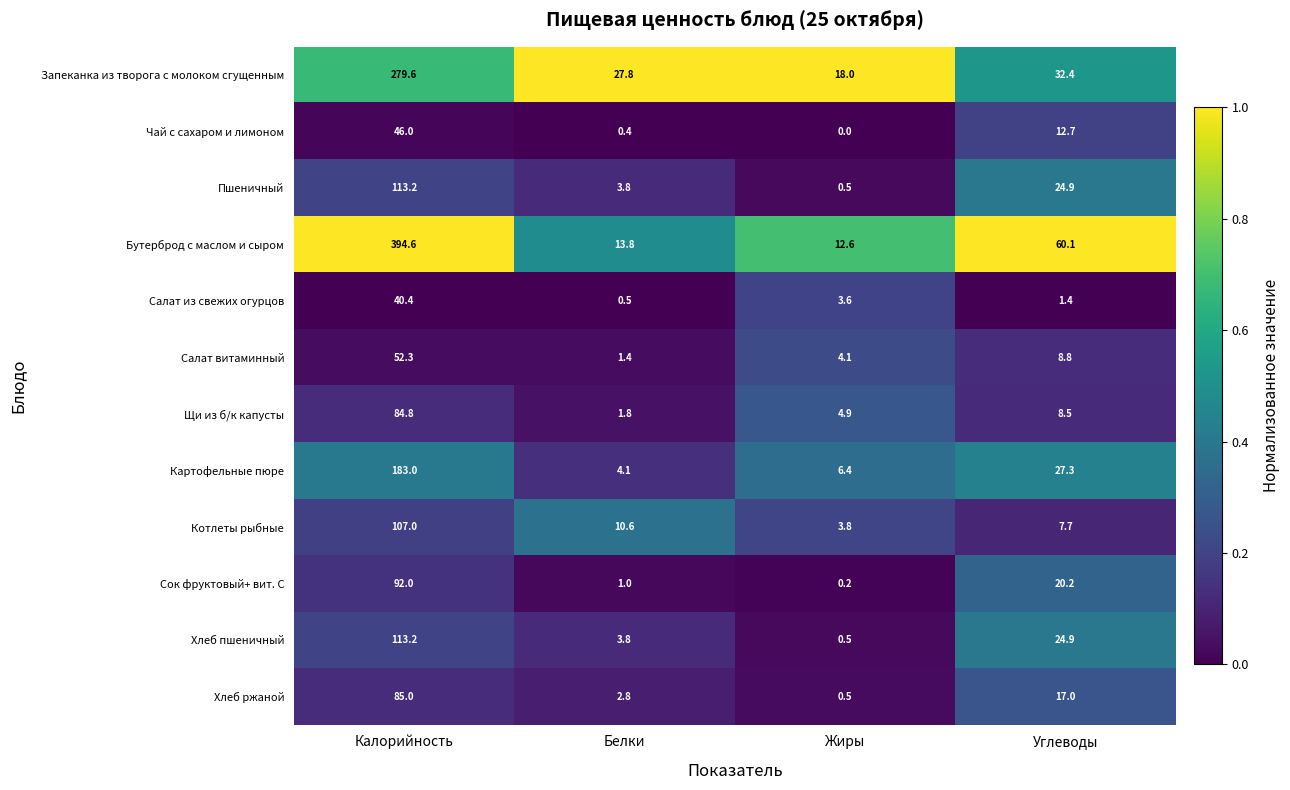

What is the difference between the maximum and minimum values in the Салат из свежих огурцов series?

39.9